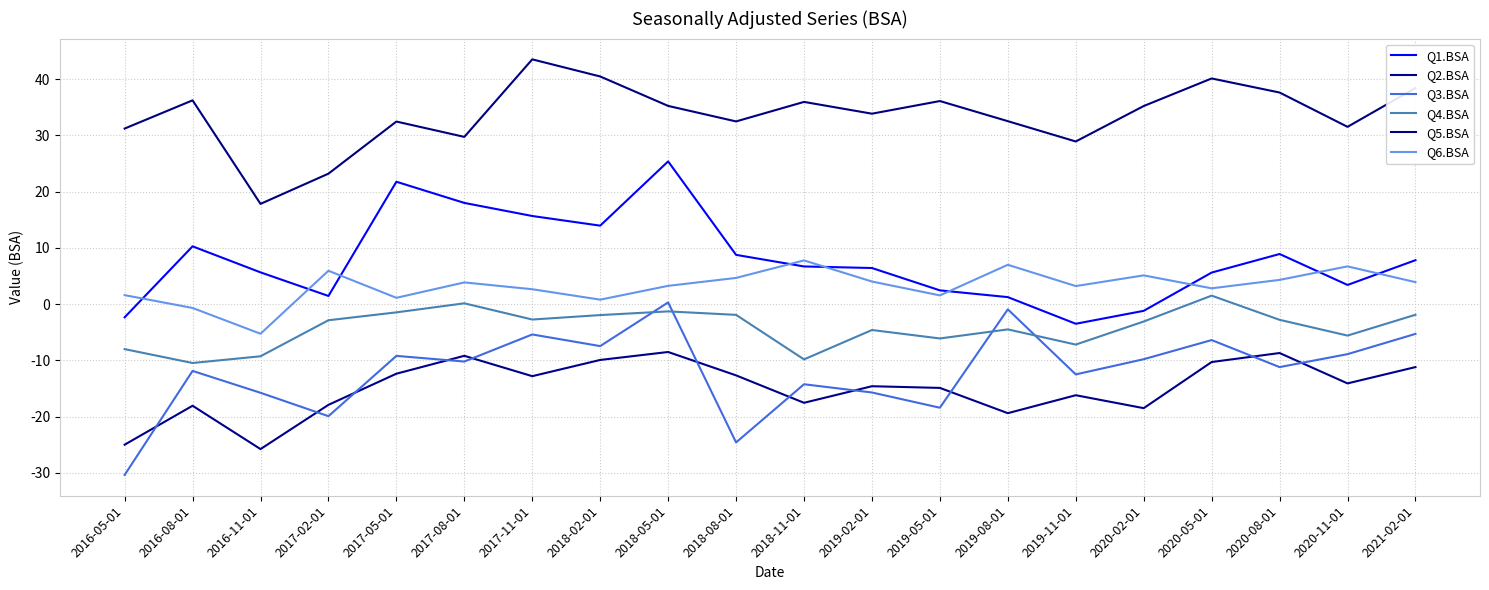

True or false: Q5.BSA and Q2.BSA cross at least once.

False